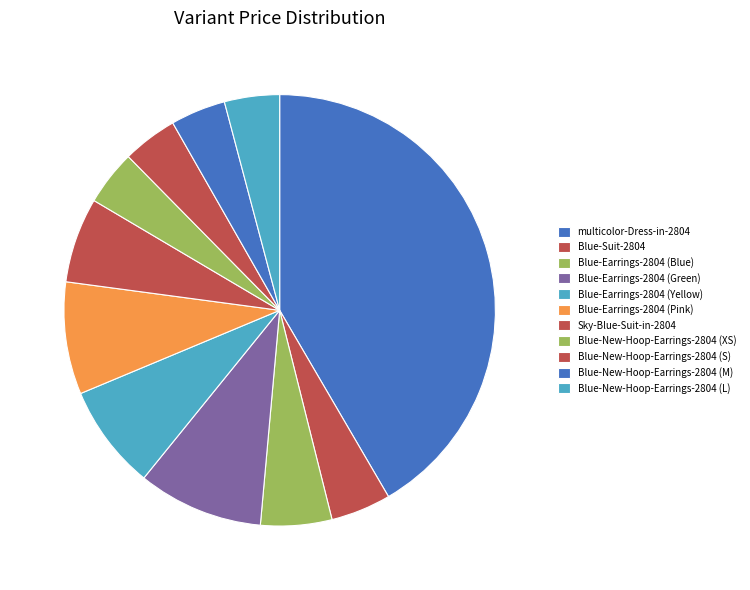

Which has a higher value, Blue-Earrings-2804 (Yellow) or Blue-Earrings-2804 (Pink)?

Blue-Earrings-2804 (Pink)